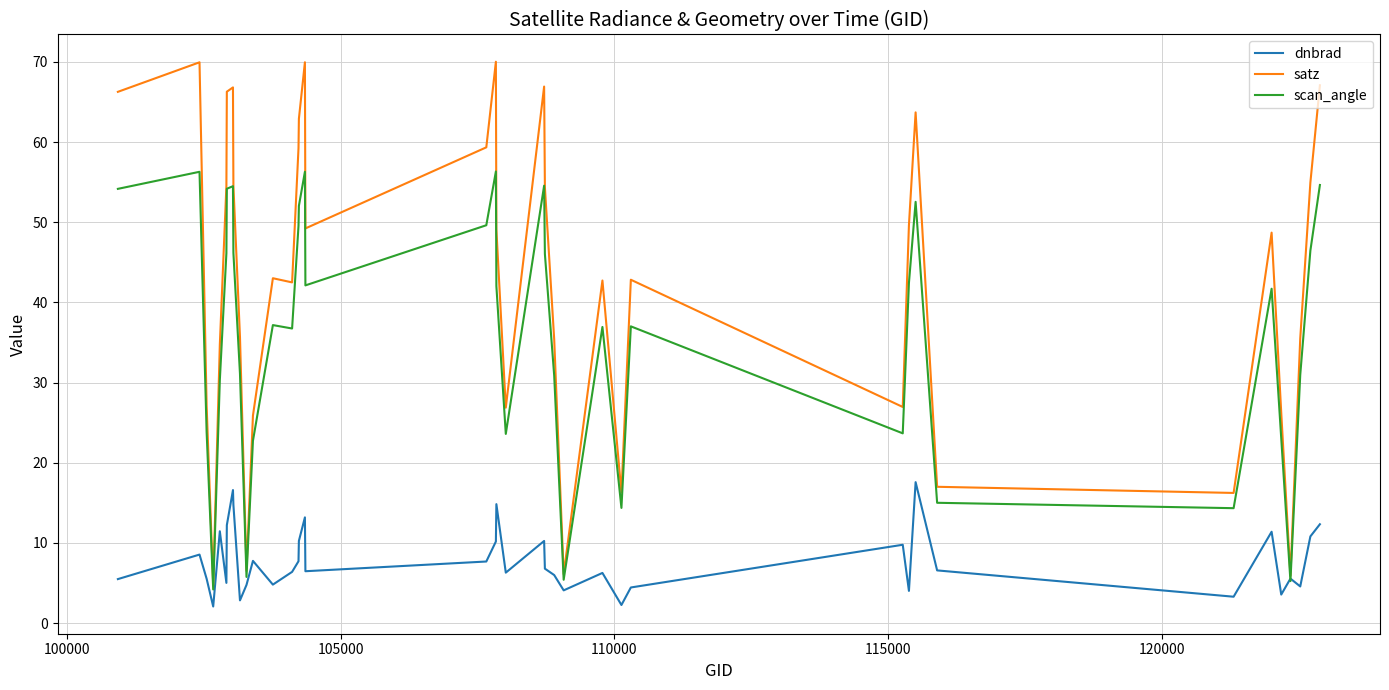

What is the smallest value displayed?

2.1